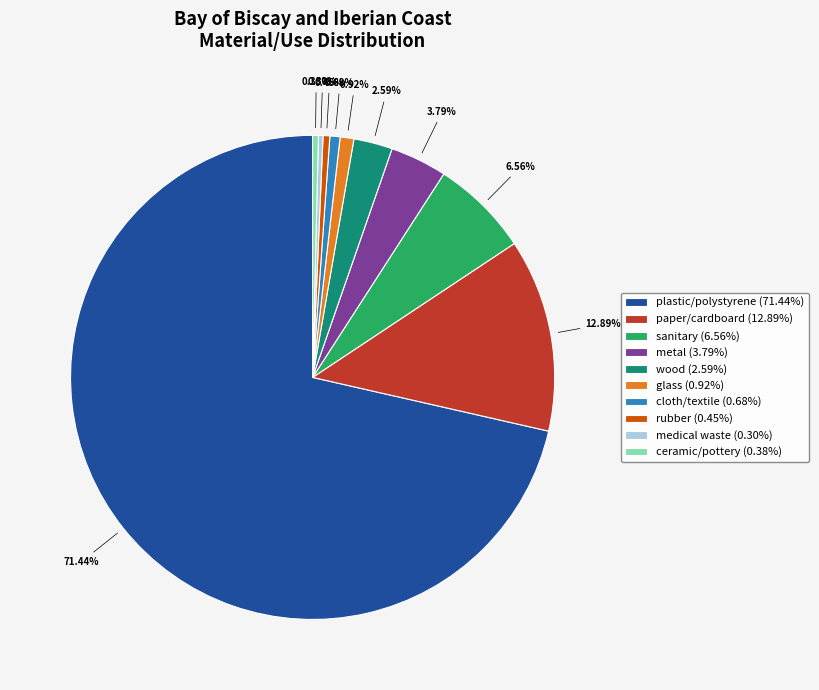

What portion of the pie excludes wood?

97.4%